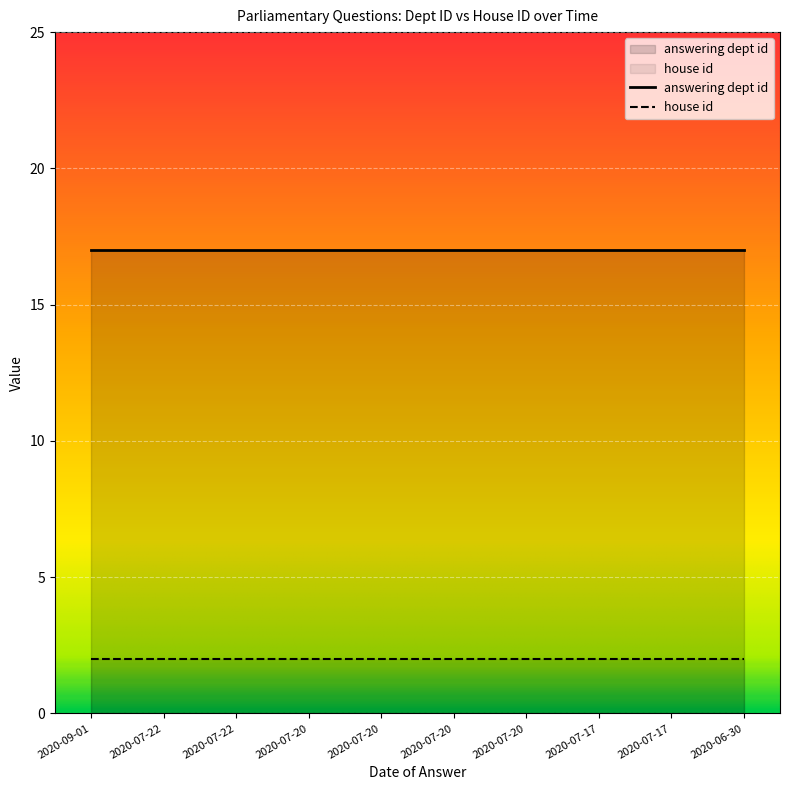

Which series has the largest total across all categories?

answering dept id